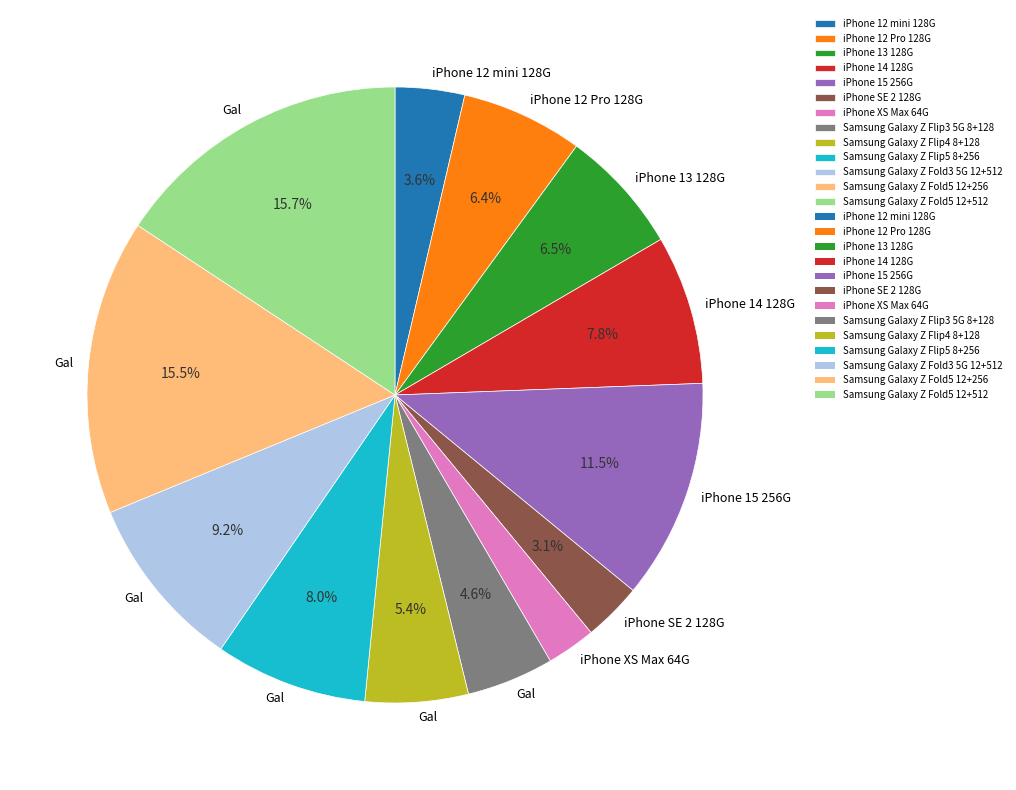

Is there a majority slice in this chart?

No